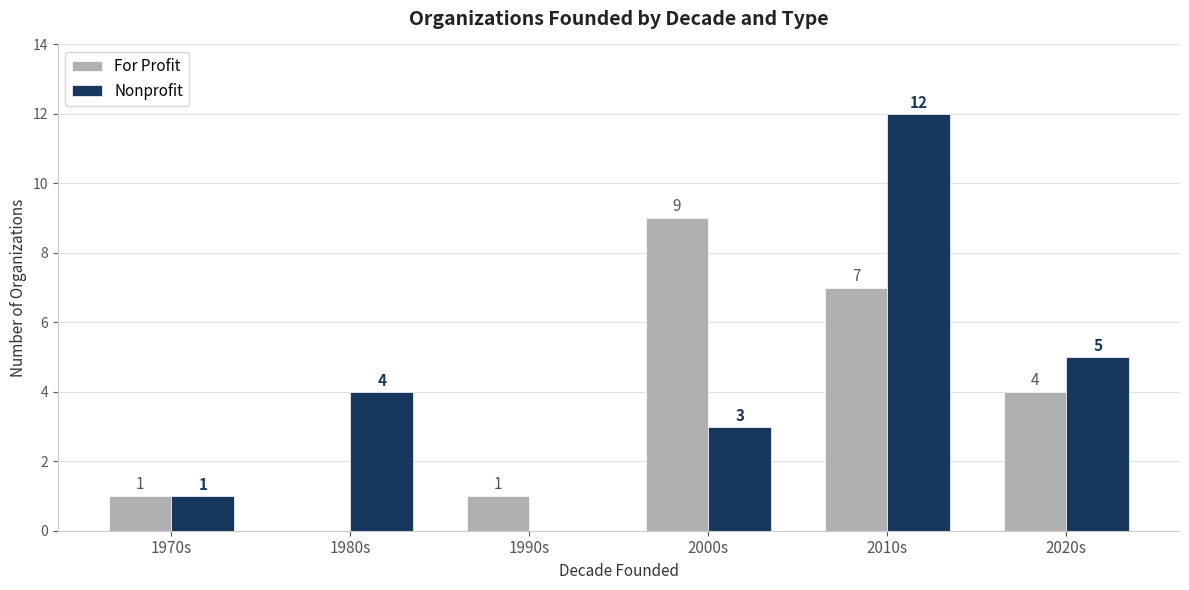

Which series has the largest total across all categories?

Nonprofit